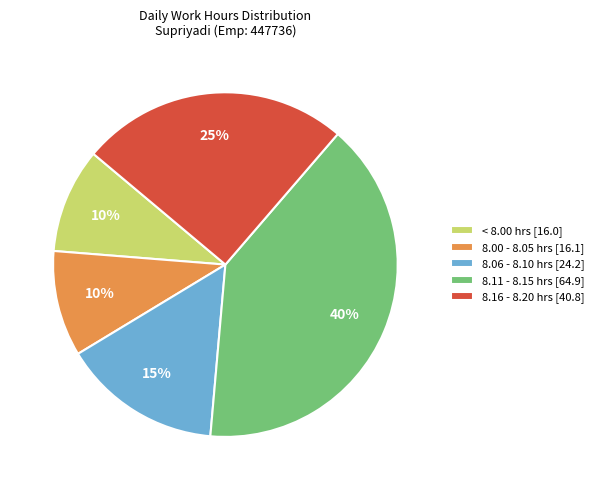

To the nearest percent, what percentage of the pie is 8.16 - 8.20 hrs [40.8]?

25%